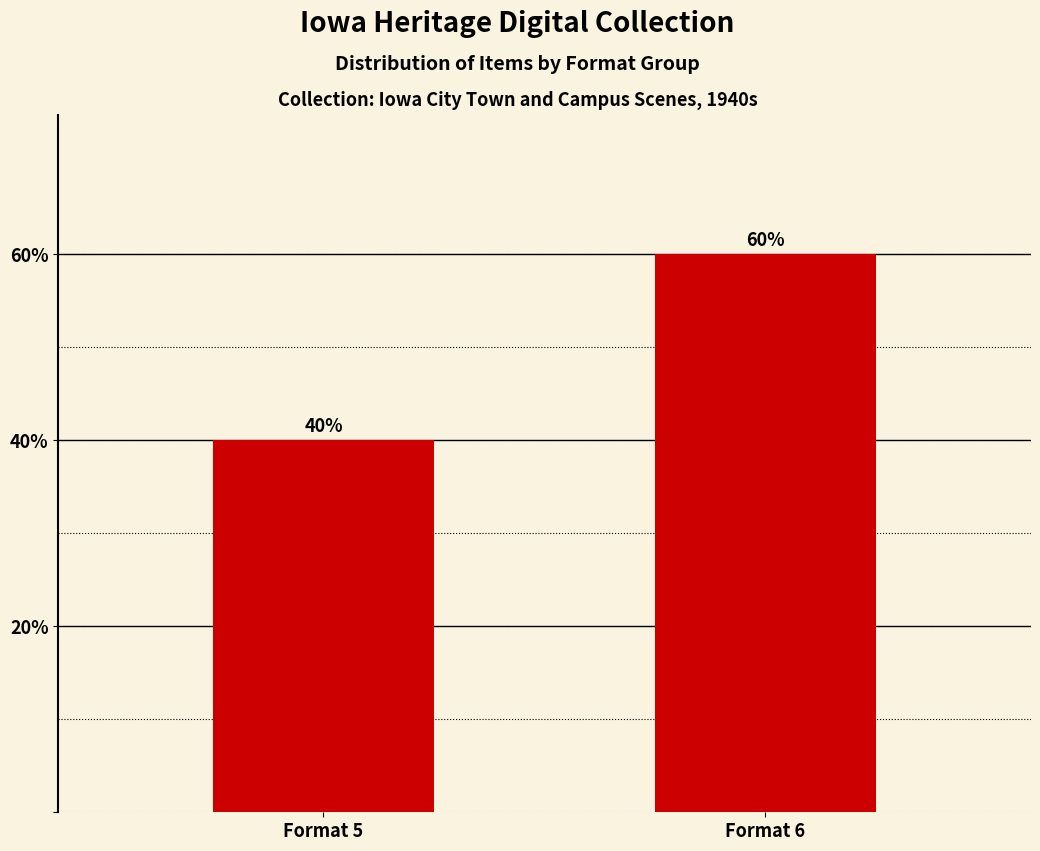

Rank the categories by value from highest to lowest.

Format 6, Format 5